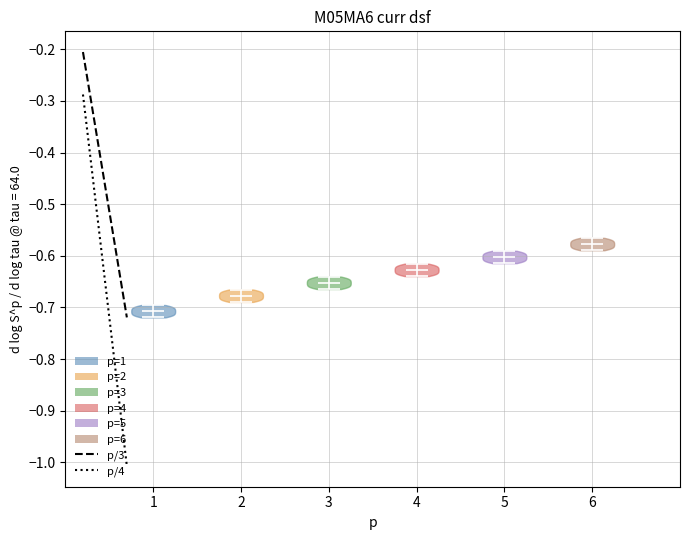

Which violin has the lowest median line?

1